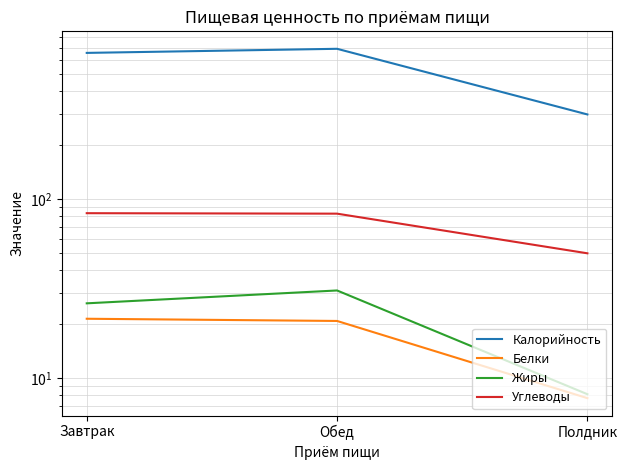

What is the label of the 2nd point from the left?

Обед